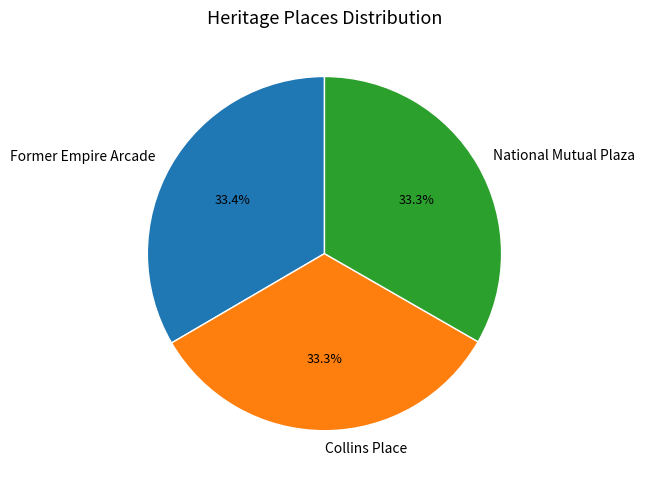

What is the ratio of the value at Collins Place to the value at Former Empire Arcade?

1.0